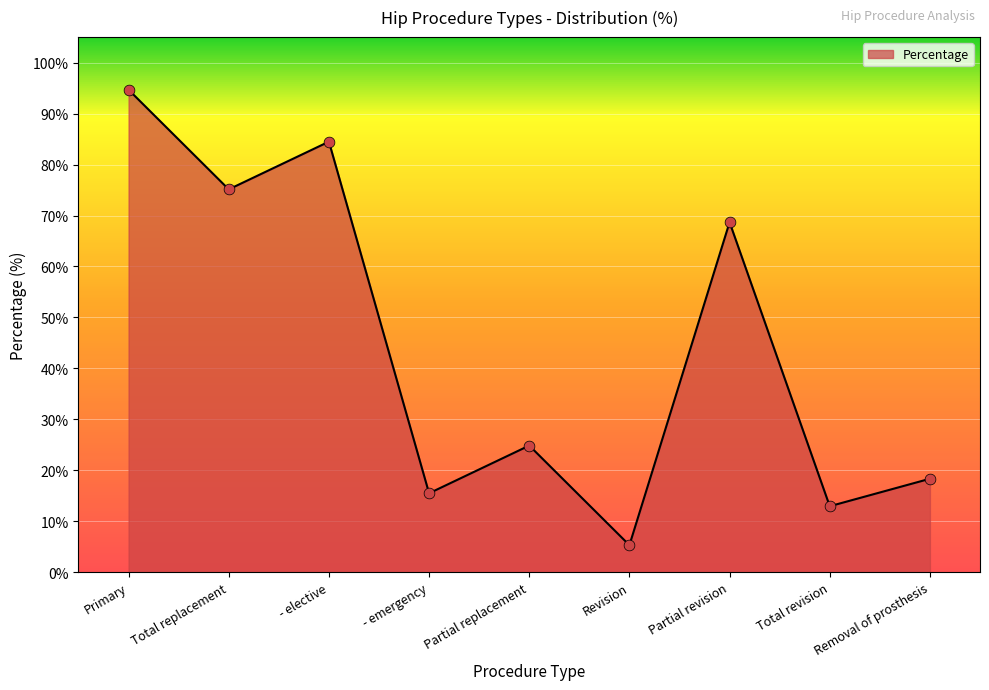

What is the change in value from Total replacement to Removal of prosthesis?

-56.8